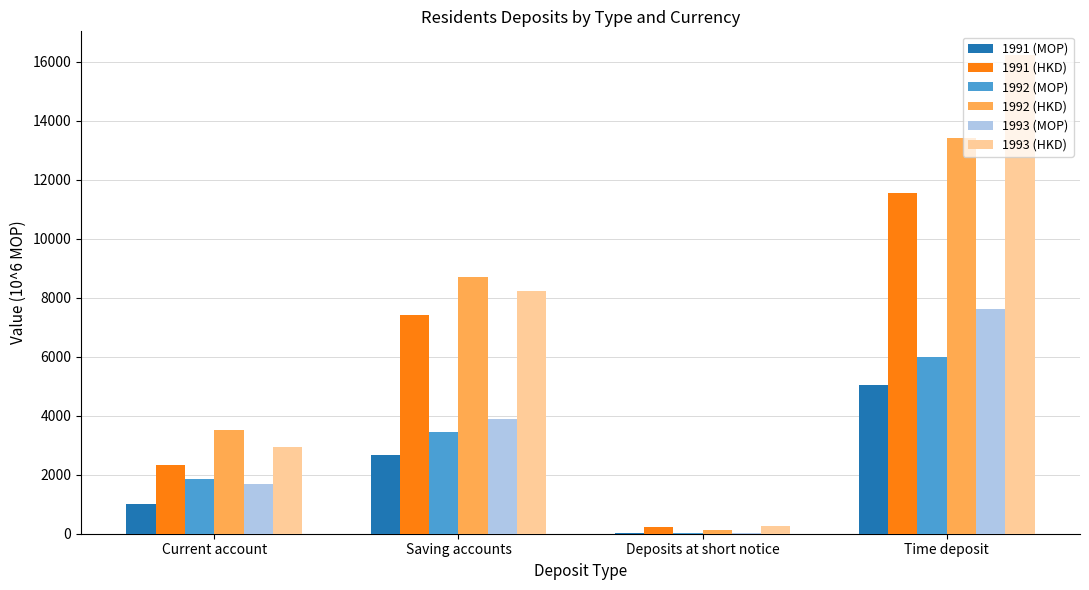

Between Saving accounts and Time deposit, which series saw the biggest shift?

1993 (HKD)